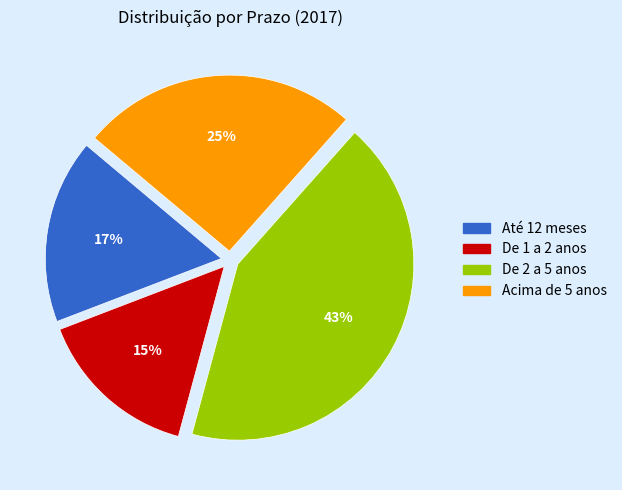

Is the sum of De 2 a 5 anos and Acima de 5 anos greater than half?

Yes